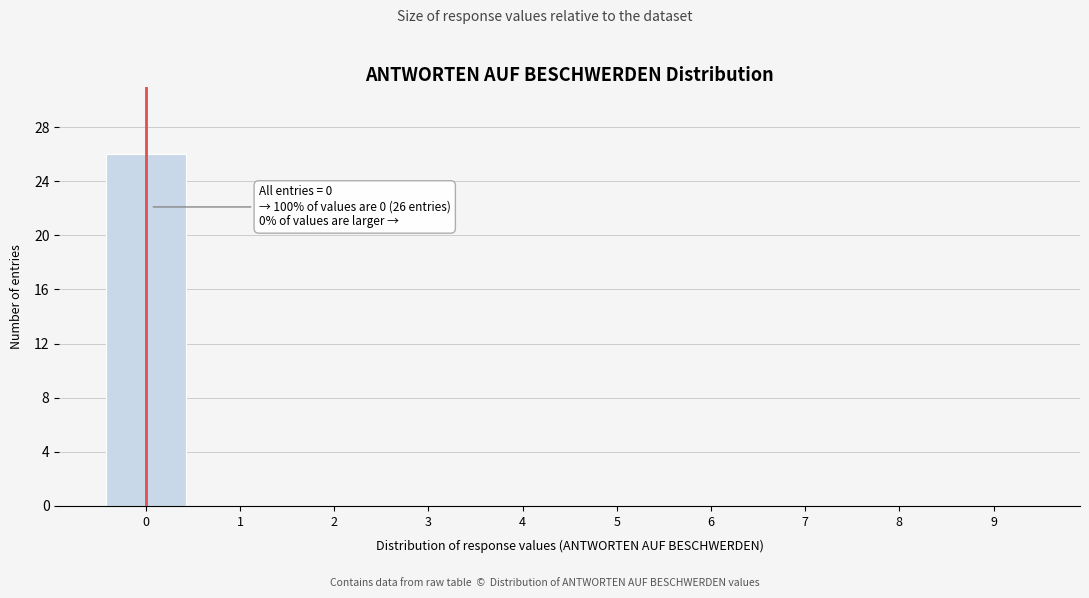

Reading left to right, list all the values displayed in this chart.

0=26	1=0	2=0	3=0	4=0	5=0	6=0	7=0	8=0	9=0